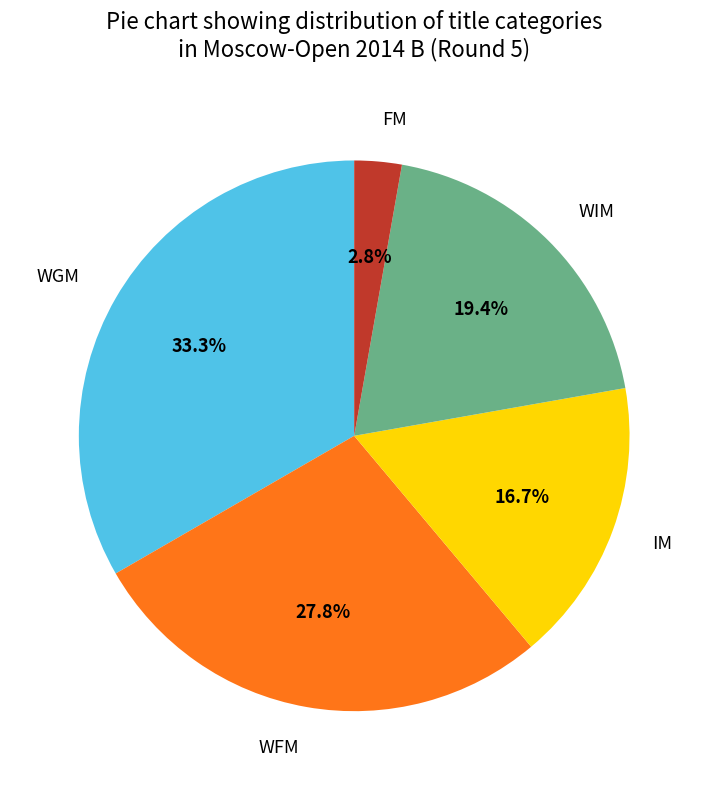

To the nearest percent, what percentage of the pie is FM?

3%